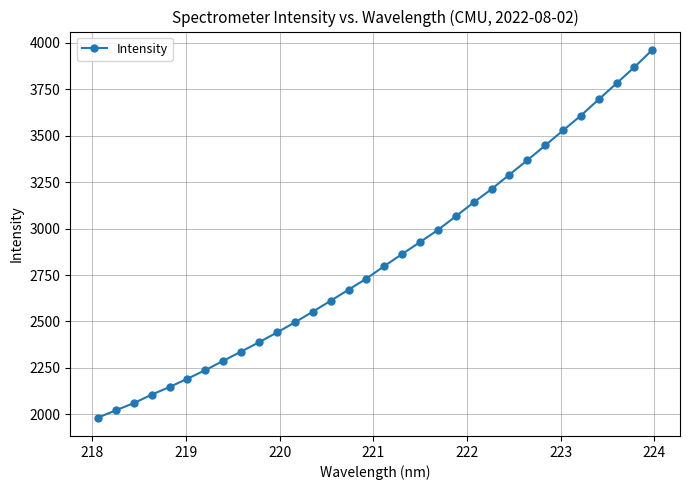

What is the difference between the maximum and minimum values?

1980.6